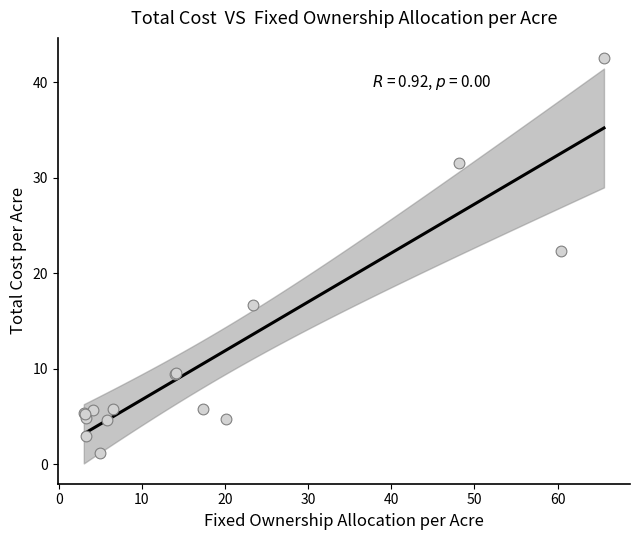

What Y value in the scatter plot is closest to 21?

22.4